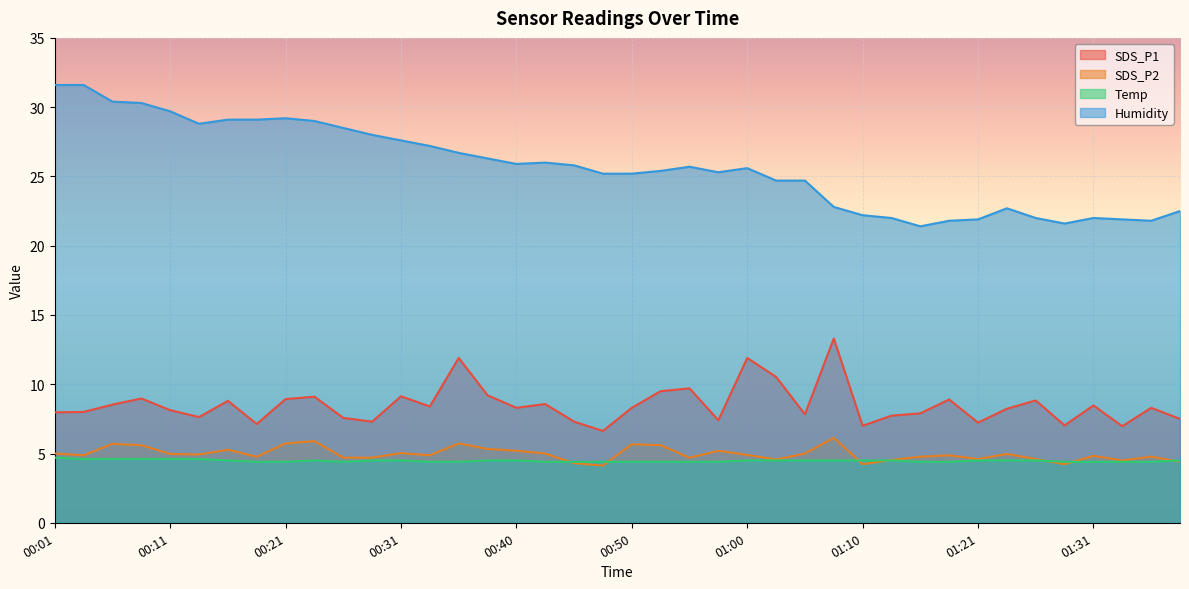

What is the maximum value for Temp?

4.7